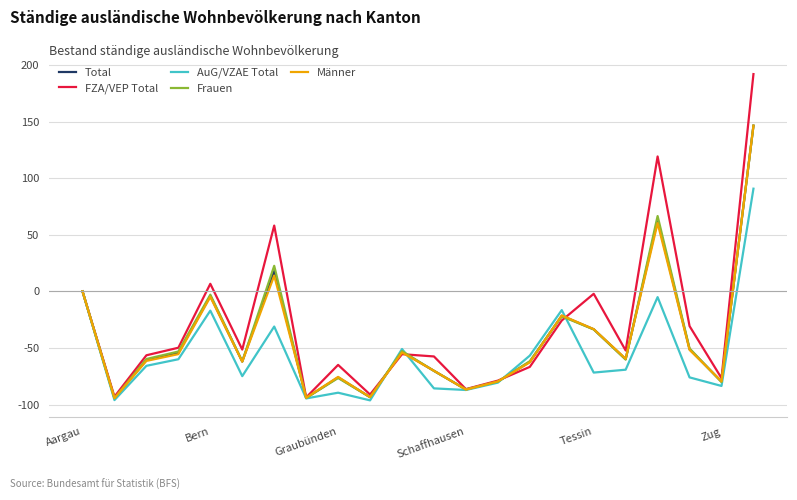

Which series has the largest total across all categories?

FZA/VEP Total